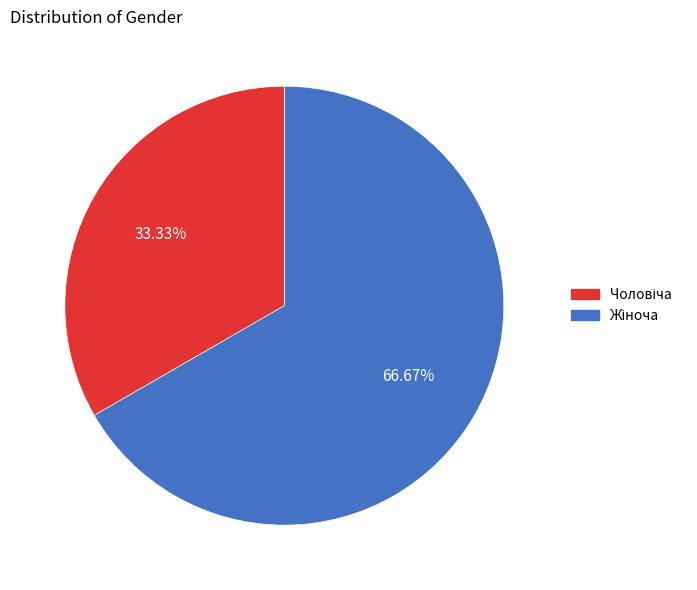

Count the number of slices in the pie.

2